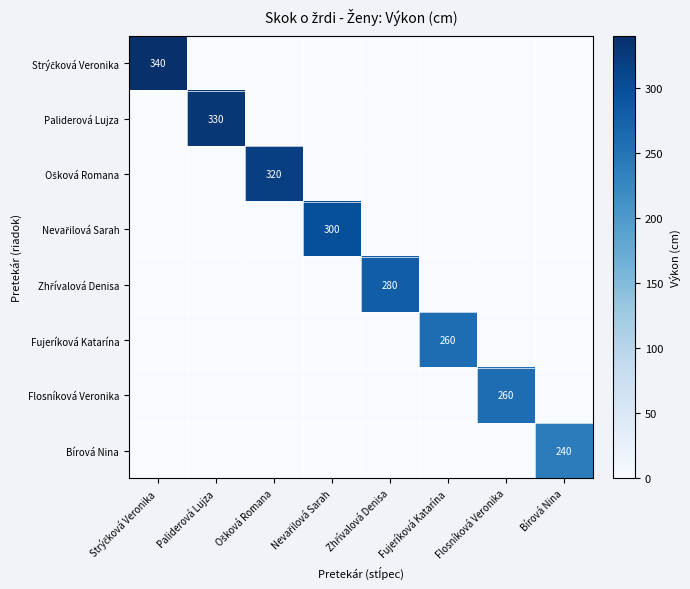

At how many categories does at least one series exceed 130?

8